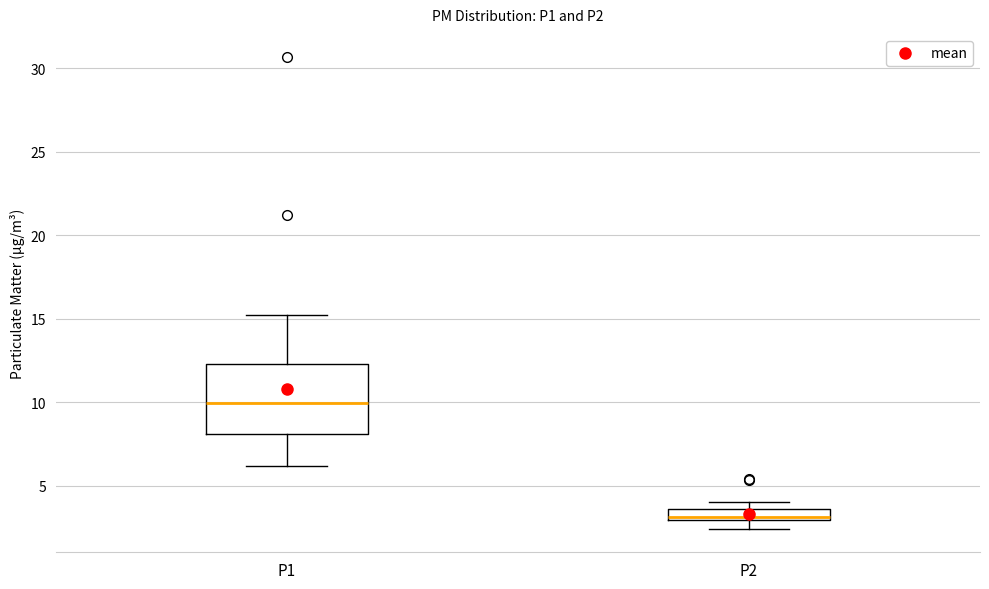

Which box is the tallest, from its lower edge to its upper edge?

P1